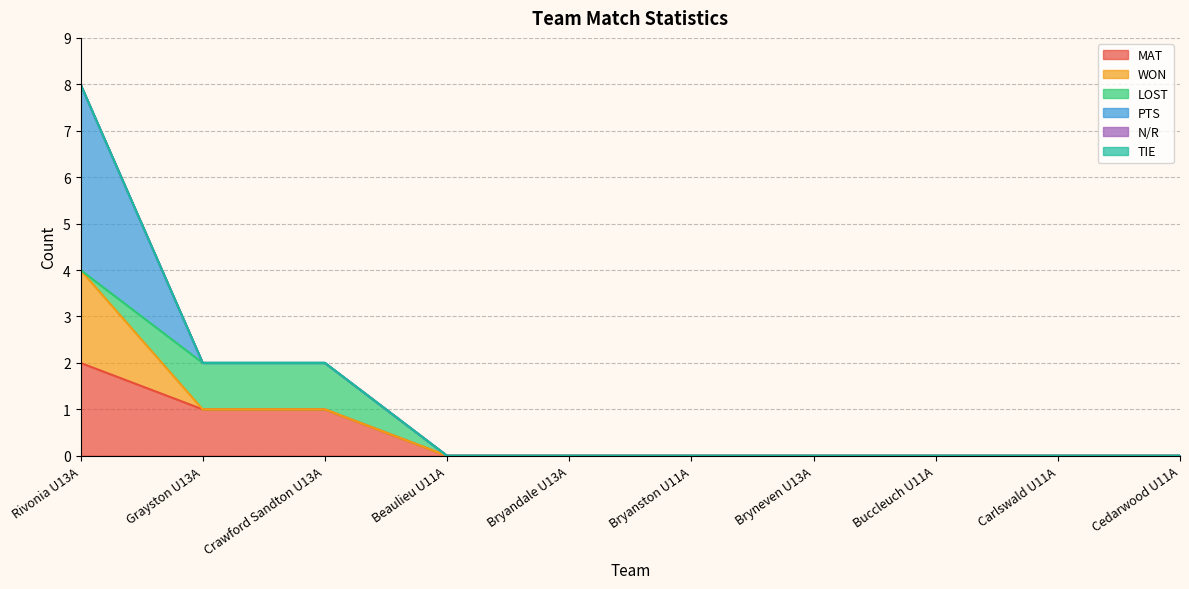

Where do WON and LOST first cross each other?

Rivonia U13A and Grayston U13A